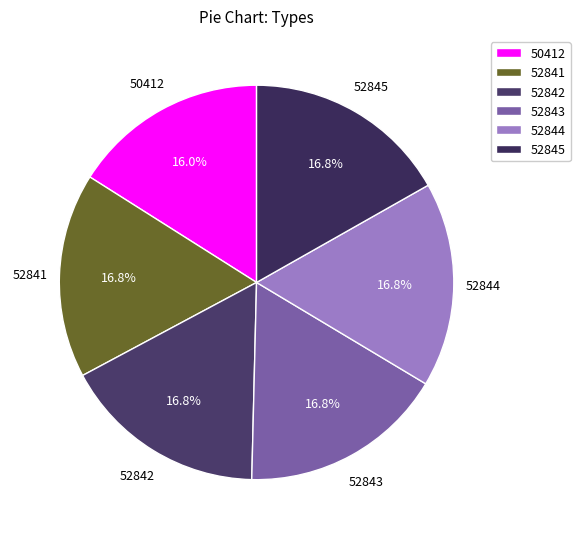

Count the number of slices in the pie.

6